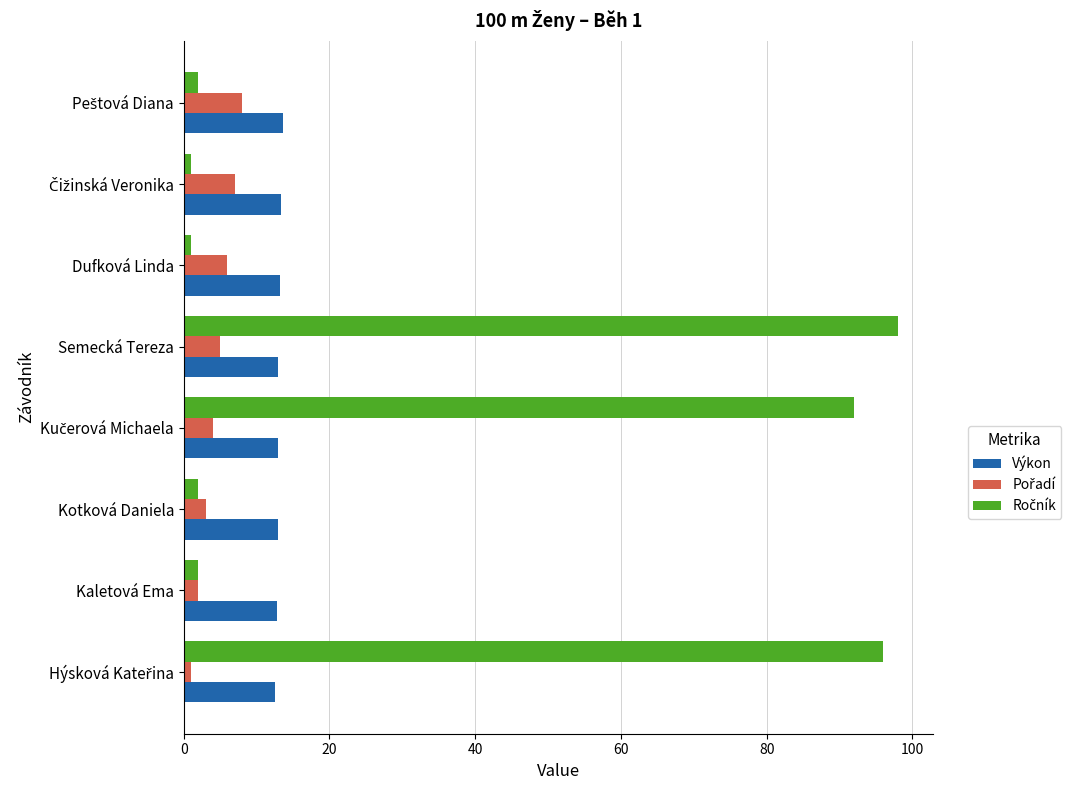

What is the average value of the Výkon series?

13.1